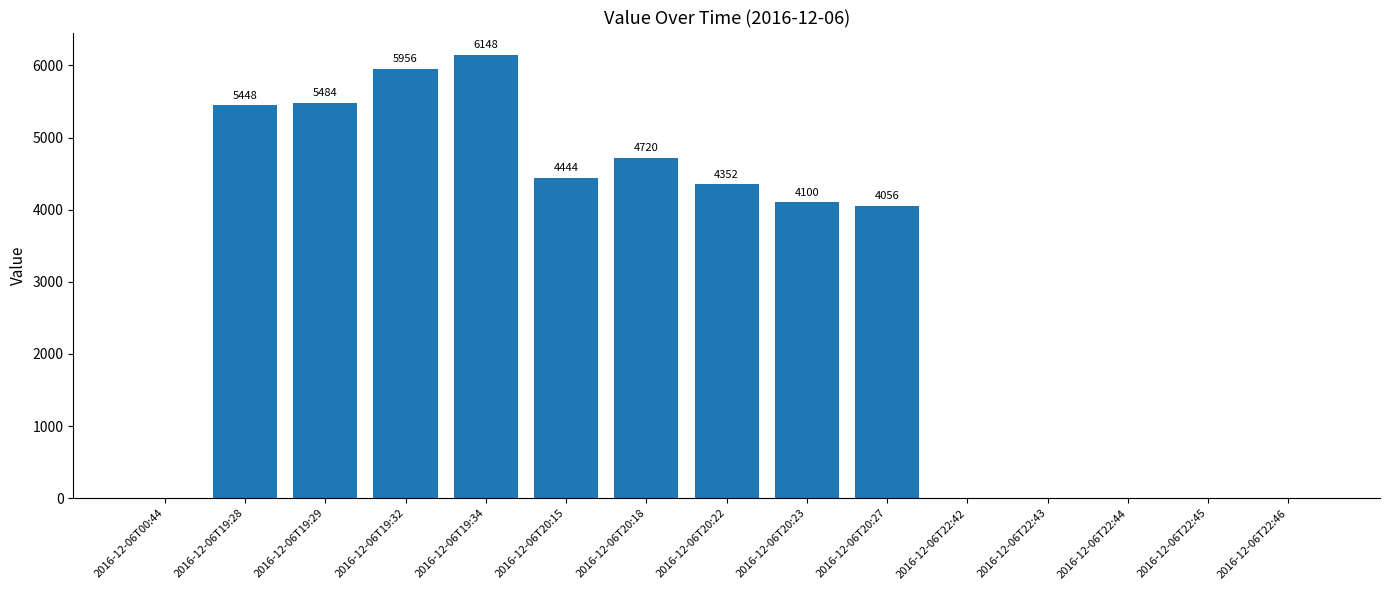

At which label is the value closest to 3074?

2016-12-06T20:27